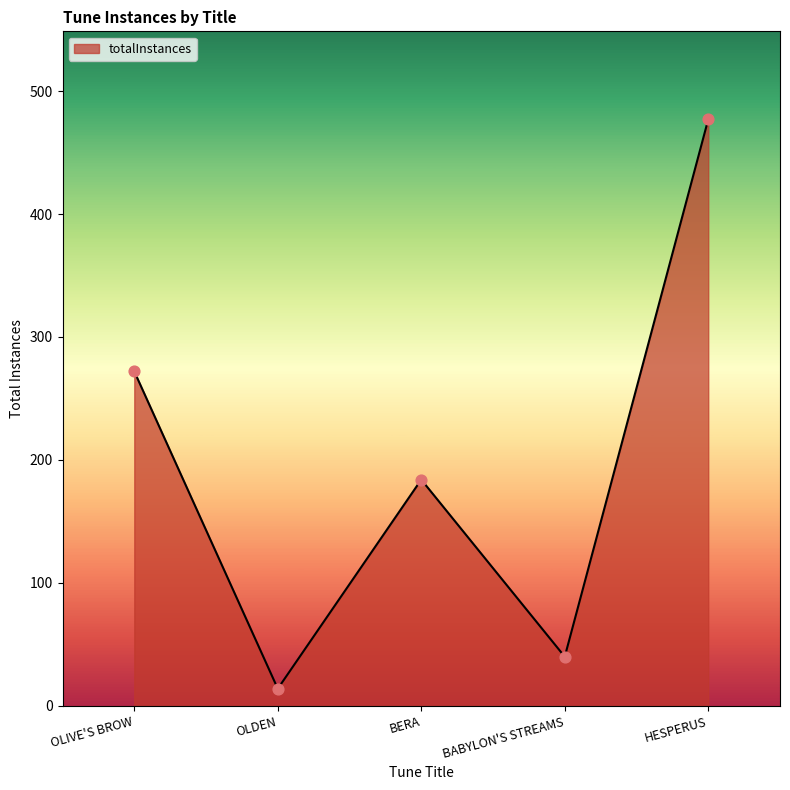

Approximately how many times larger is the value at BERA compared to BABYLON'S STREAMS?

4.6